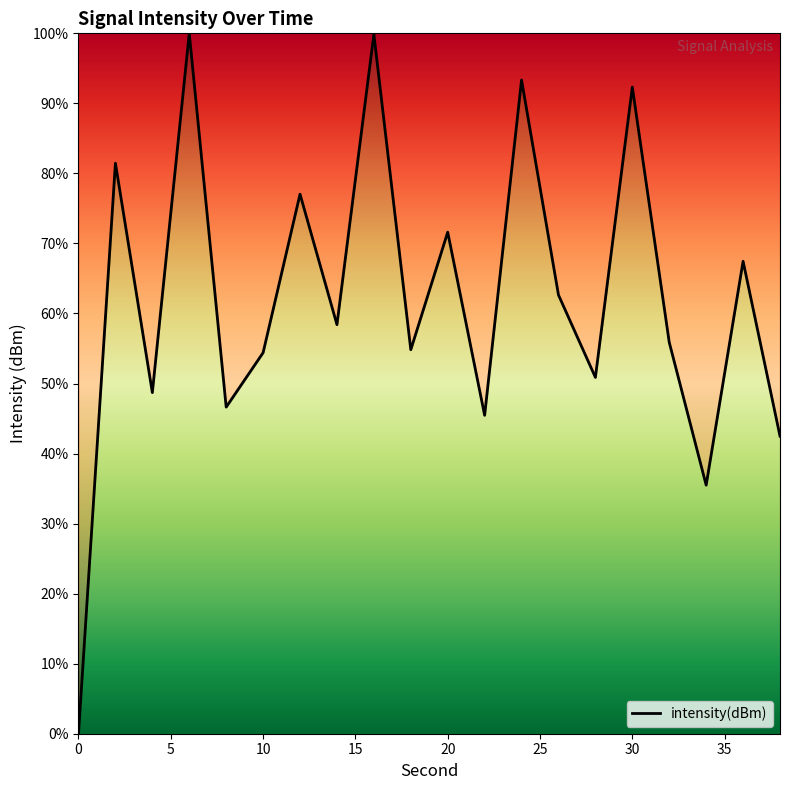

What is the maximum value shown in the chart?

100.0